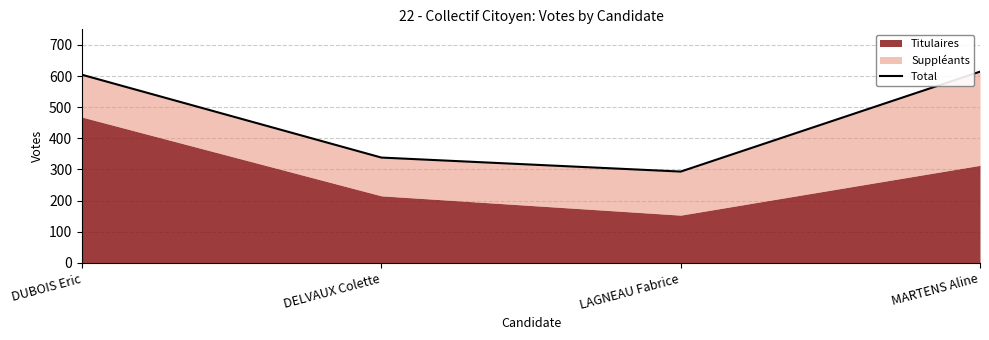

List the labels in order of value, largest first.

MARTENS Aline, DUBOIS Eric, DELVAUX Colette, LAGNEAU Fabrice